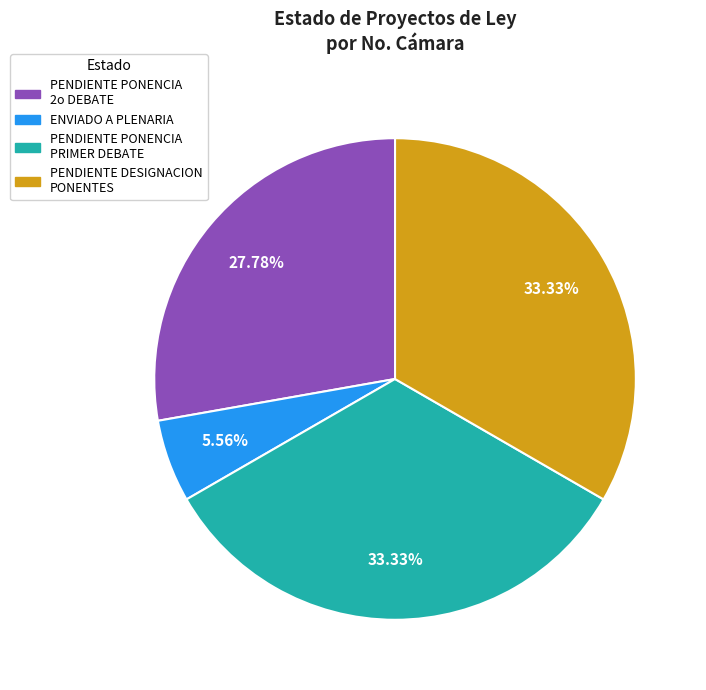

Is there any slice that represents more than half of the pie?

No